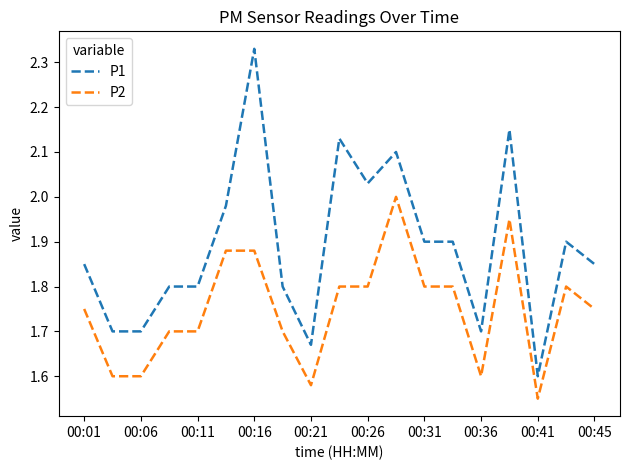

Which series has the largest range (max minus min)?

P1